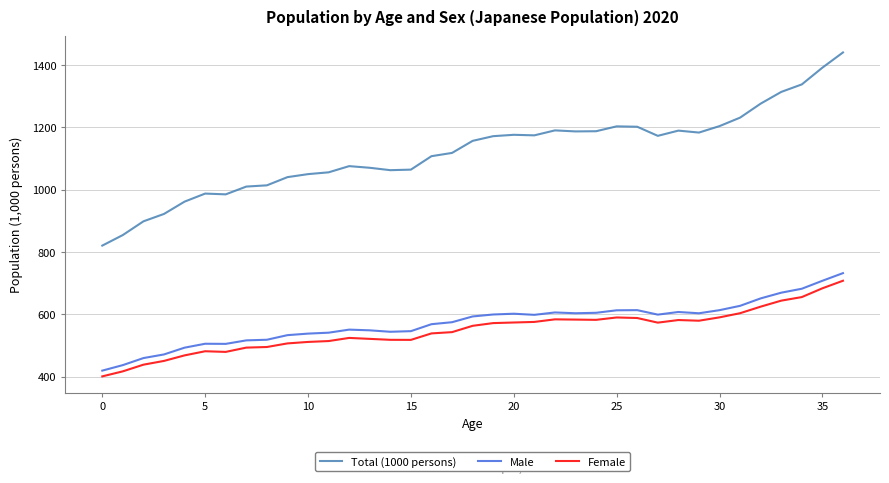

Which series has the widest spread of values?

Total (1000 persons)